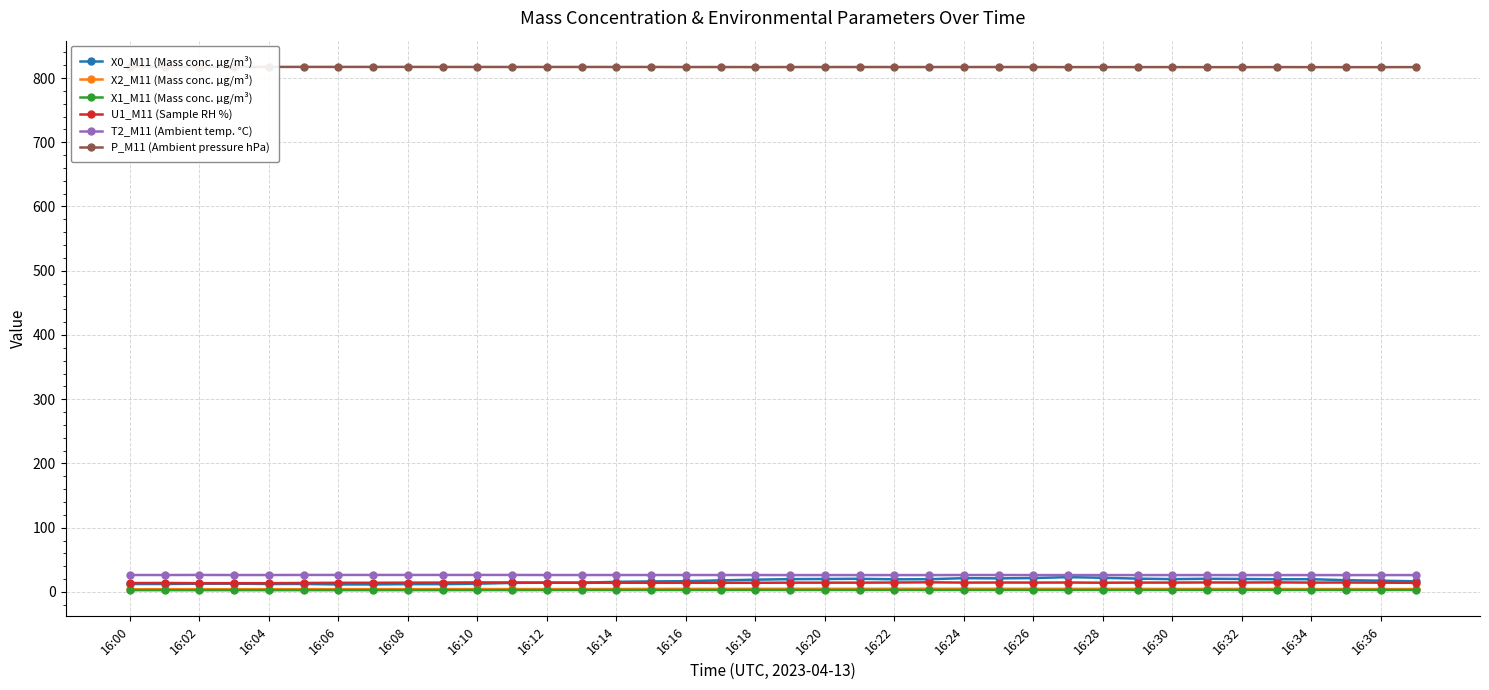

Is it true that X0_M11 (Mass conc. μg/m³) equals 20.1 at 16:20?

True